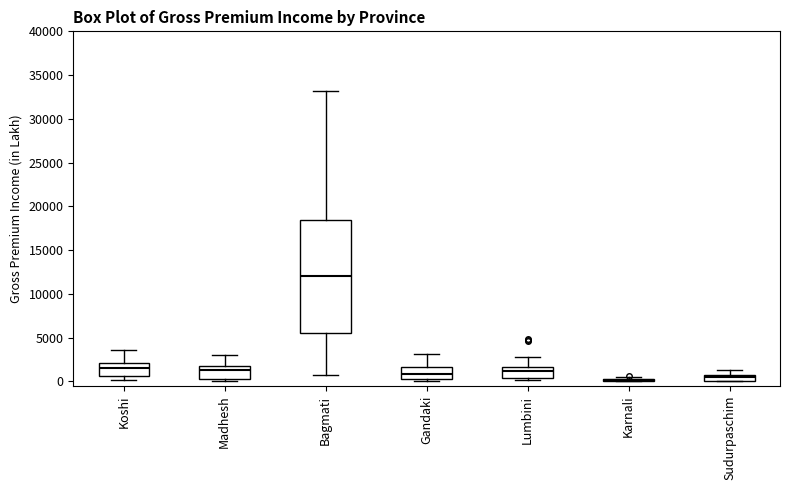

Where does the upper whisker of the box for Lumbini end on the y-axis? The values are not printed on the chart, so give them approximately, as read against the axis.

3000